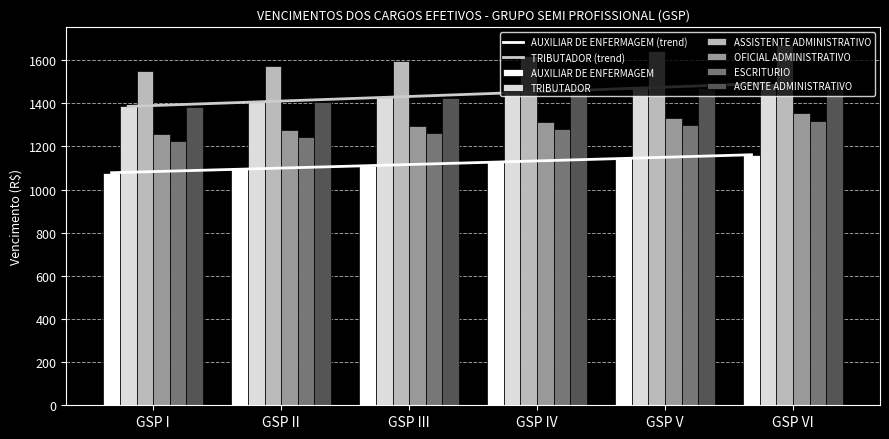

At which category is the sum across all series the highest?

GSP VI